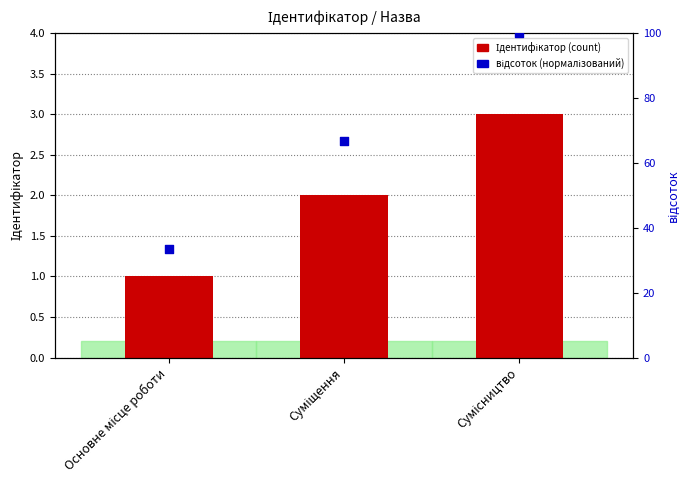

What are all the series names shown in the legend?

Ідентифікатор, відсоток (нормалізований)